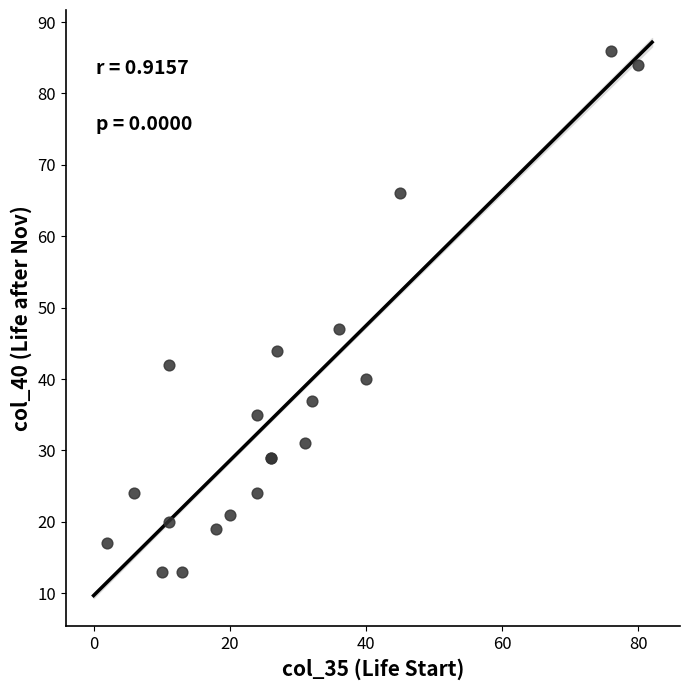

What Y value in the scatter plot is closest to 49?

47